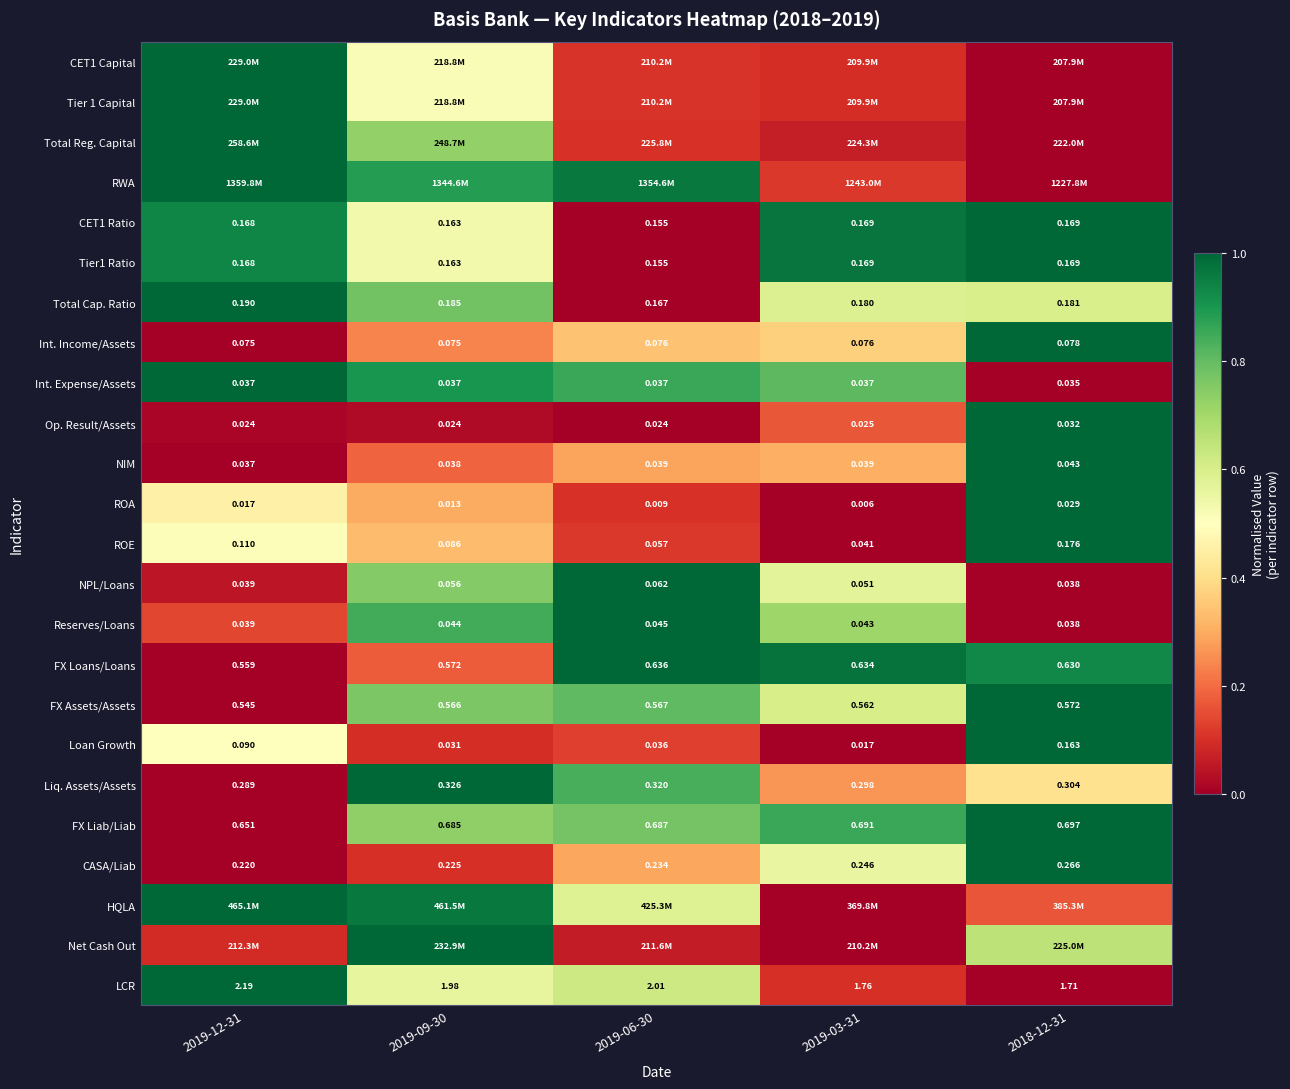

Is the value of Liq. Assets/Assets at 2019-03-31 greater than the value of LCR at 2019-06-30?

No